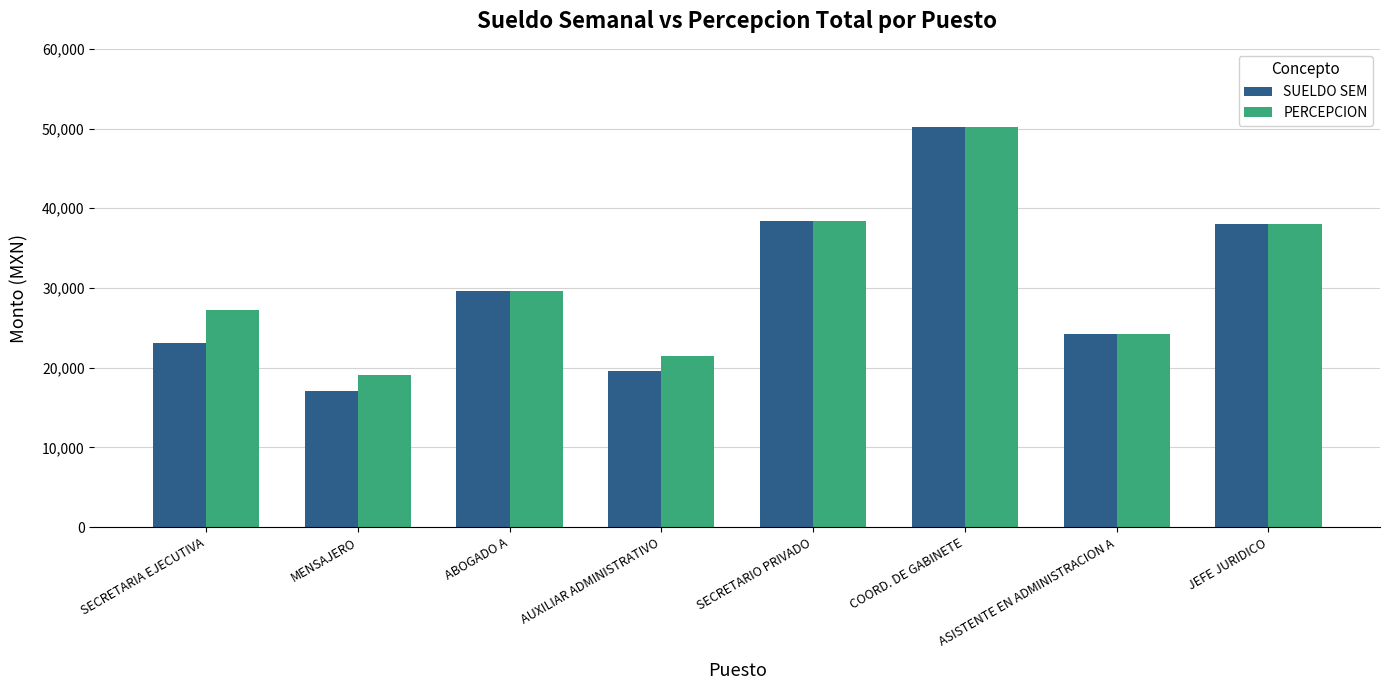

At which label does PERCEPCION reach its peak?

COORD. DE GABINETE